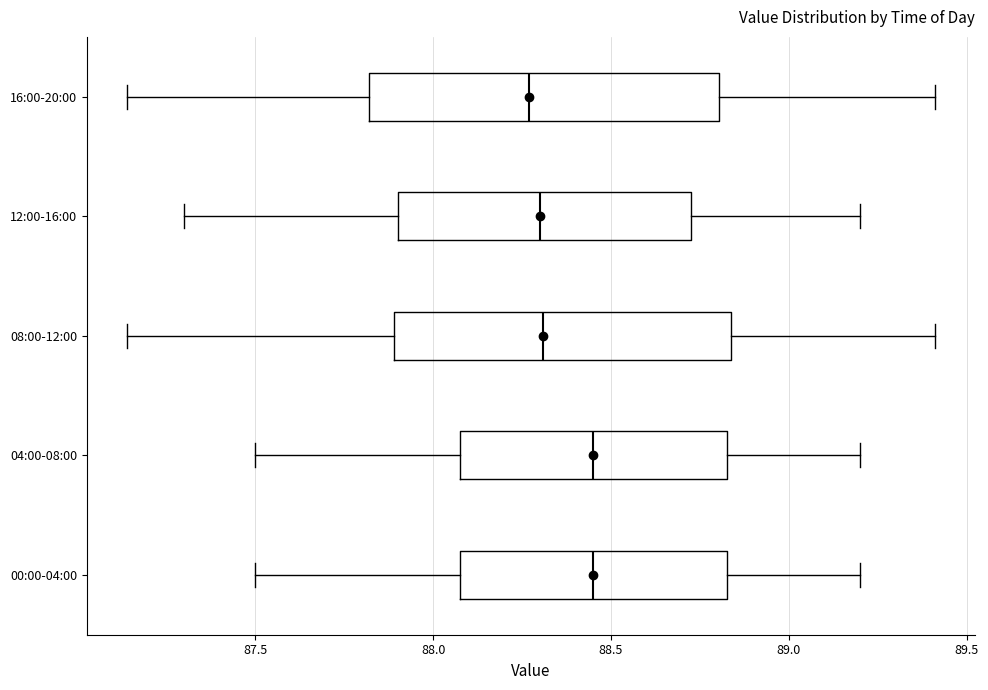

Where does the median line of the box for 16:00-20:00 sit on the x-axis? The values are not printed on the chart, so give them approximately, as read against the axis.

88.25